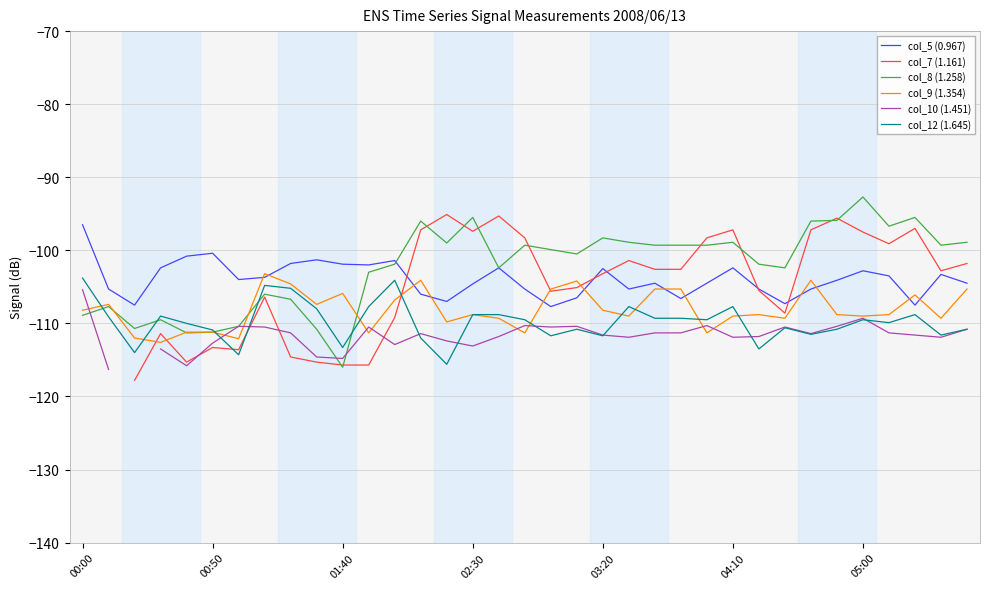

What is the difference between the maximum and second lowest values in the col_8 (1.258) series?

18.6